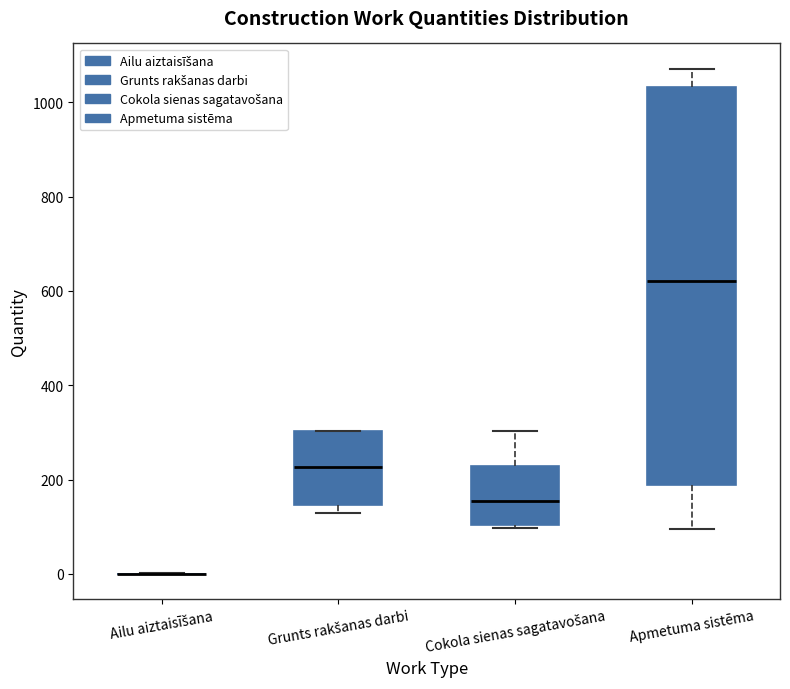

Reading left to right, read every box against the y-axis: the position of its median line, the range the box covers, and the ends of its whiskers. The values are not printed on the chart, so give them approximately, as read against the axis.

Ailu aiztaisīšana: box collapsed to a line at 0, whiskers 0 to 0
Grunts rakšanas darbi: median 220, box 140 to 300, whiskers 140 (just below the box's lower edge) to 300
Cokola sienas sagatavošana: median 160, box 100 to 220, whiskers 100 (just below the box's lower edge) to 300
Apmetuma sistēma: median 620, box 180 to 1040, whiskers 100 to 1080